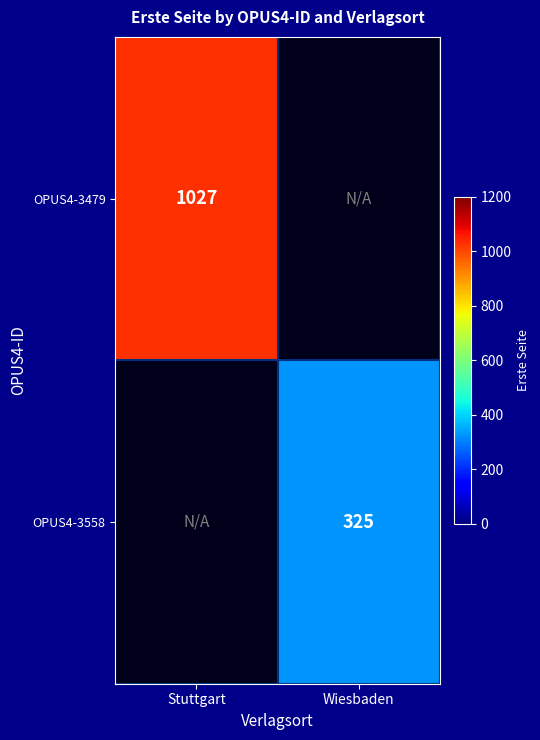

Is it true that OPUS4-3479 equals 1400 at Stuttgart?

False